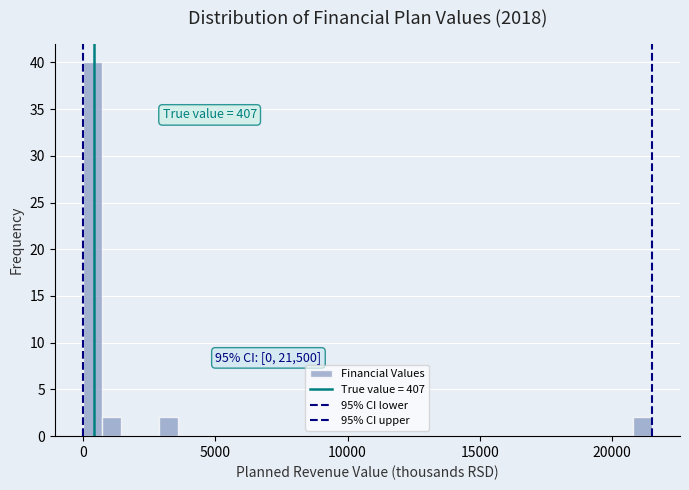

Read against the x-axis, roughly where is the centre of the tallest bar?

500